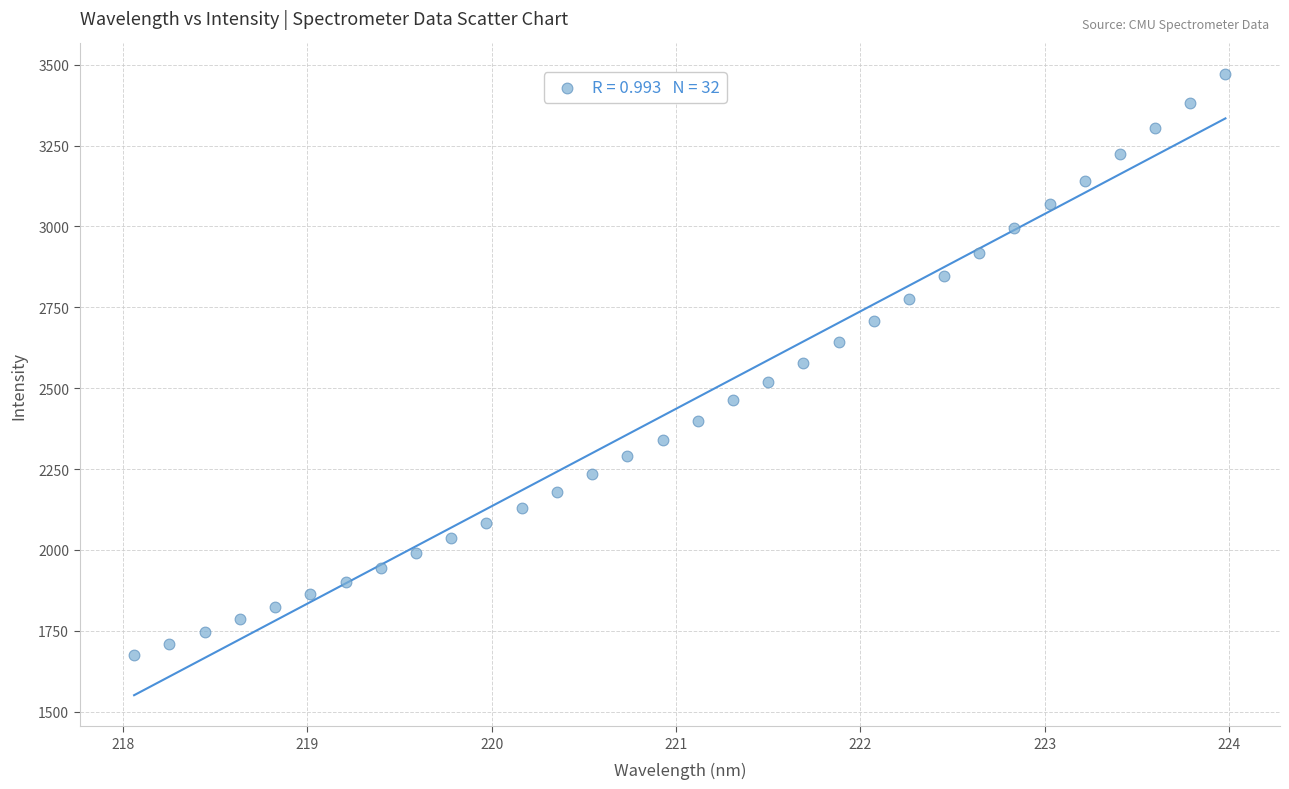

What is the range of Y values (max minus min)?

1795.8